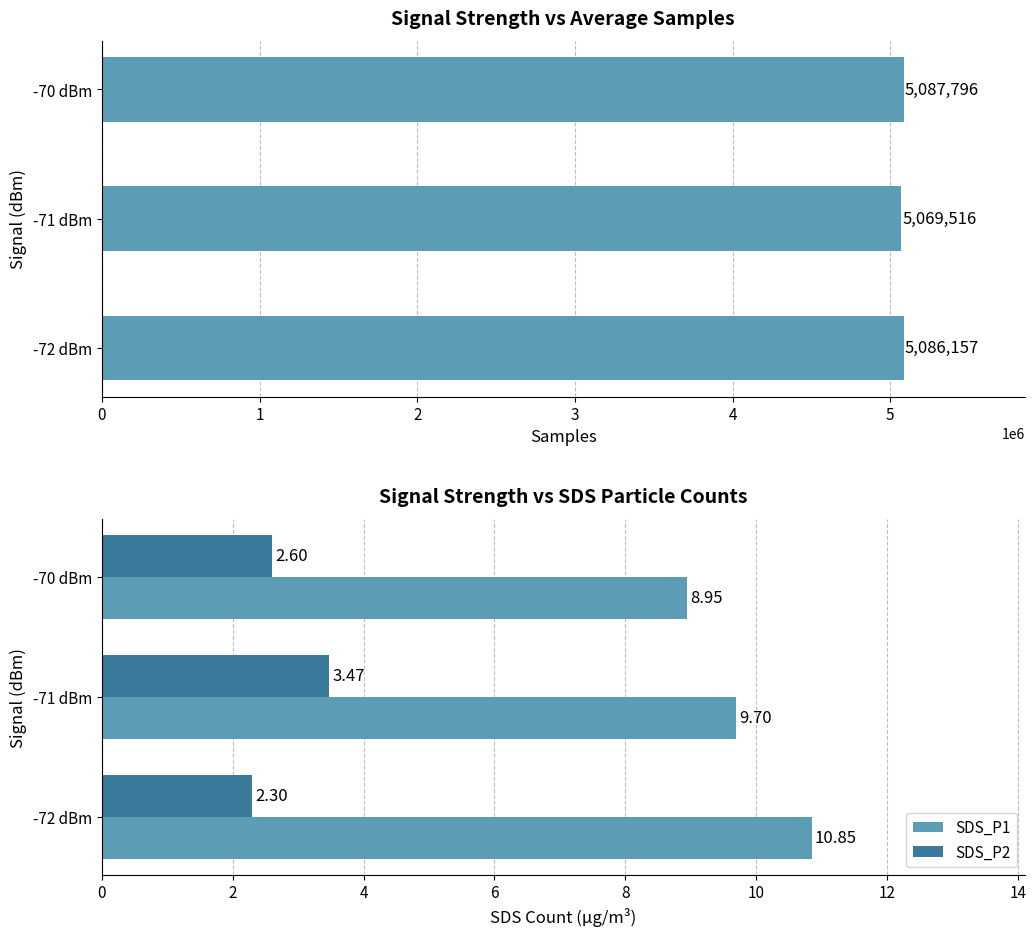

Rank the categories by SDS_P2 value from highest to lowest.

-71 dBm, -70 dBm, -72 dBm